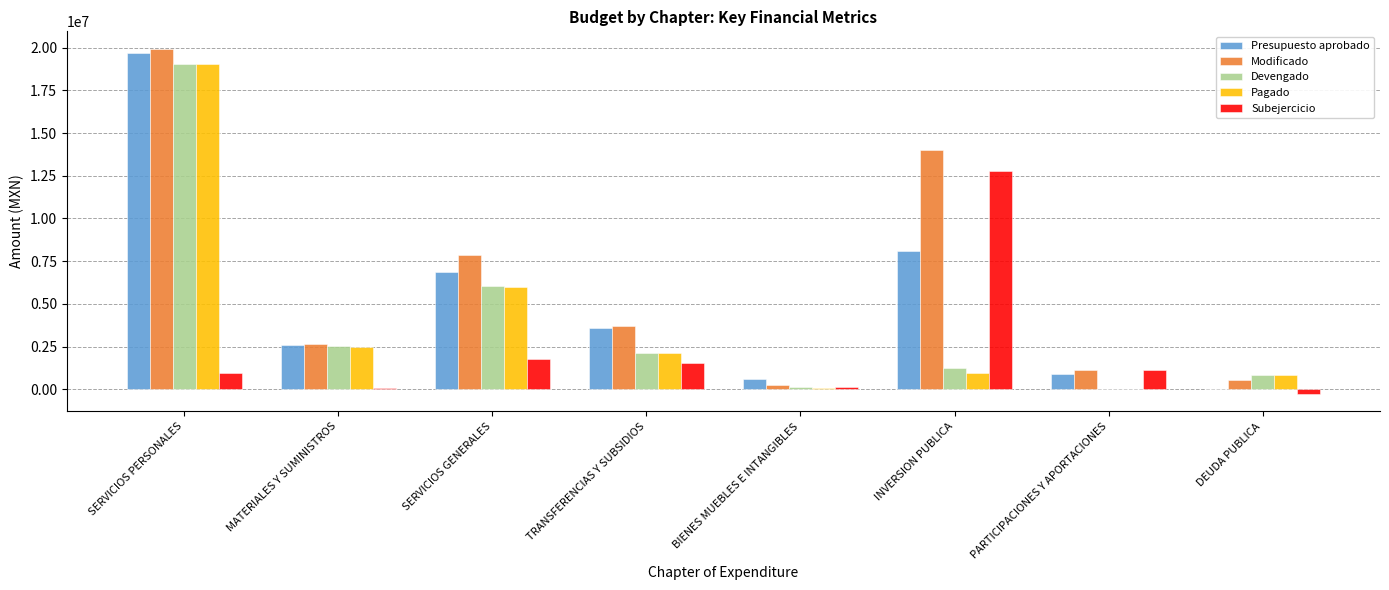

Which series changed the most between SERVICIOS PERSONALES and BIENES MUEBLES E INTANGIBLES?

Modificado